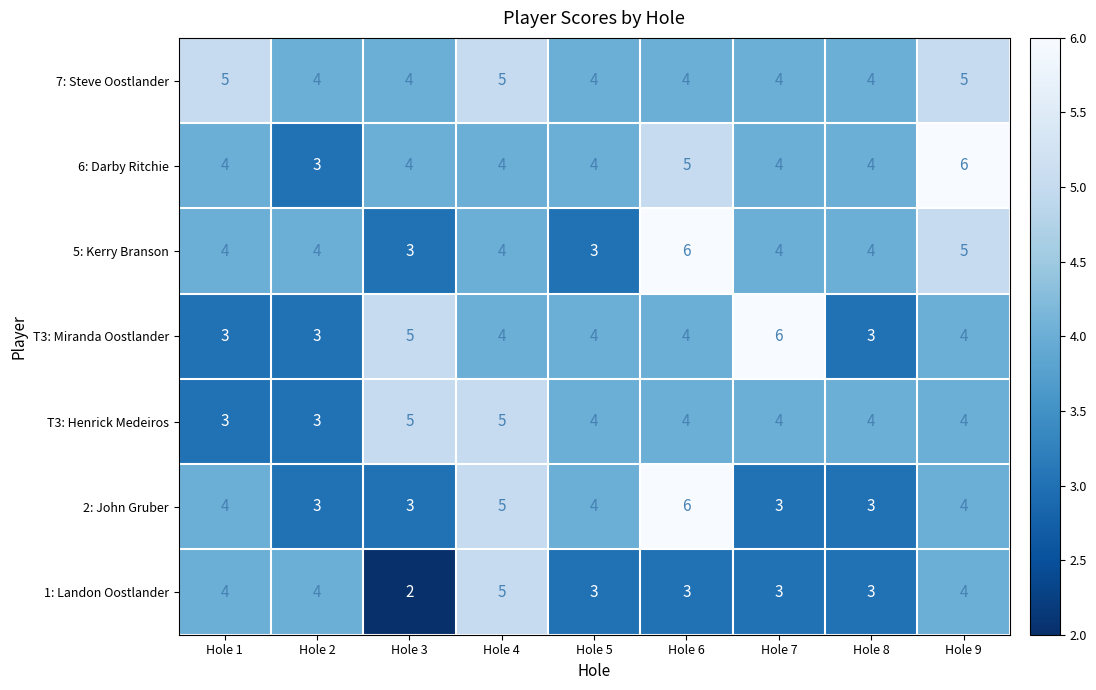

What is the total value across all series at Hole 5?

26